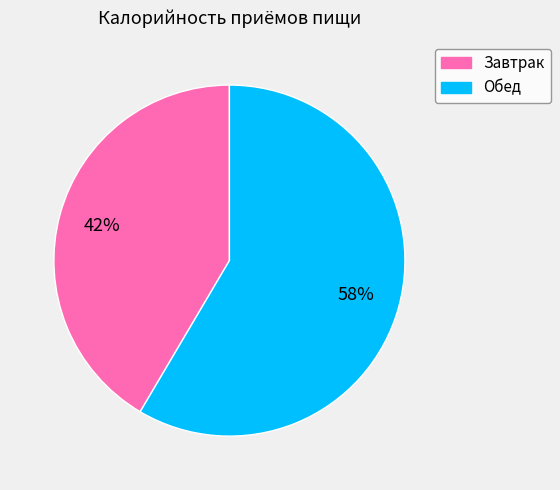

Is there a majority slice in this chart?

Yes